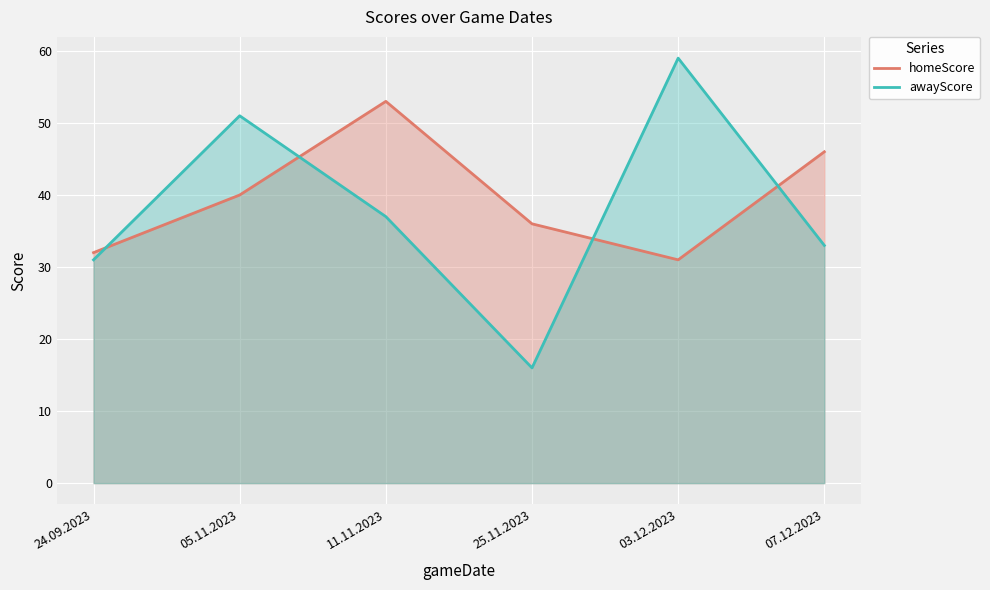

Is the value of homeScore at 03.12.2023 greater than the value of awayScore at 25.11.2023?

Yes